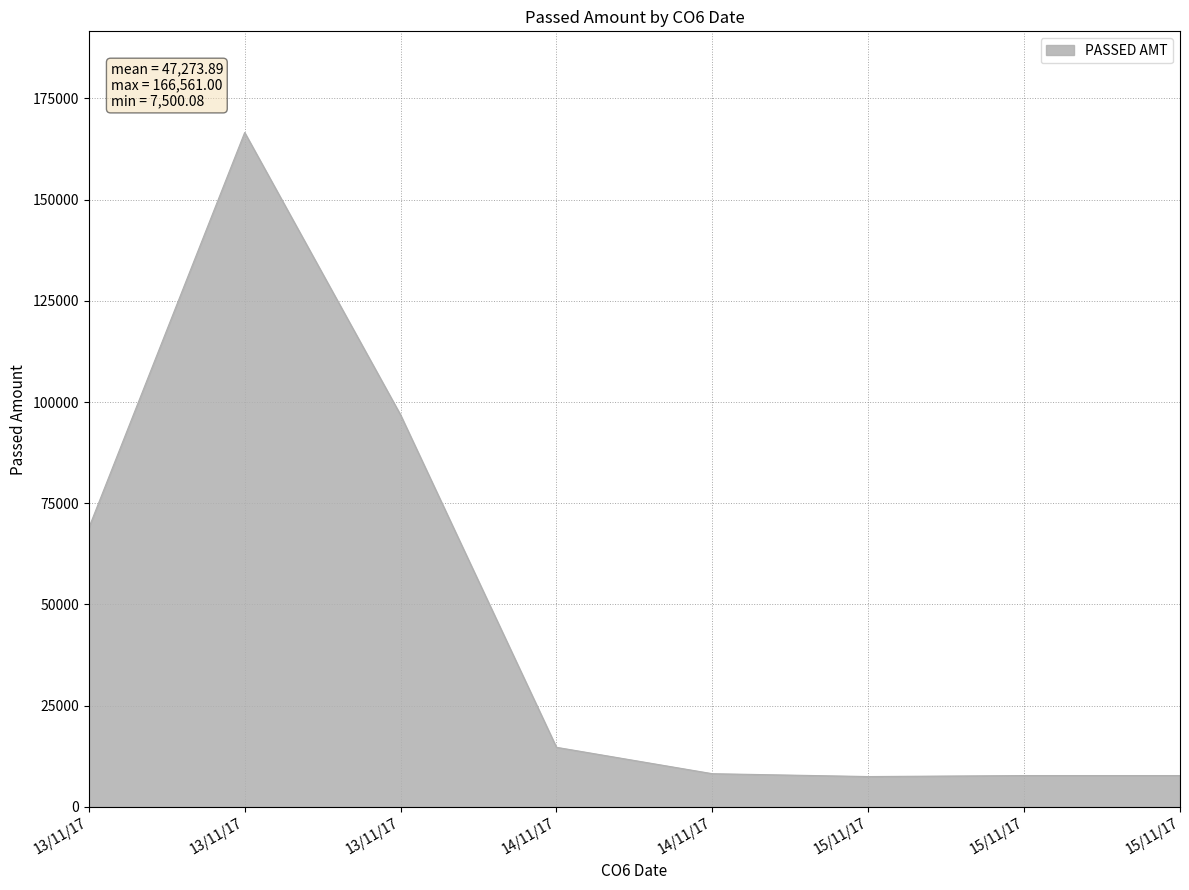

List the labels in order of value, smallest first.

15/11/17, 15/11/17, 15/11/17, 14/11/17, 14/11/17, 13/11/17, 13/11/17, 13/11/17